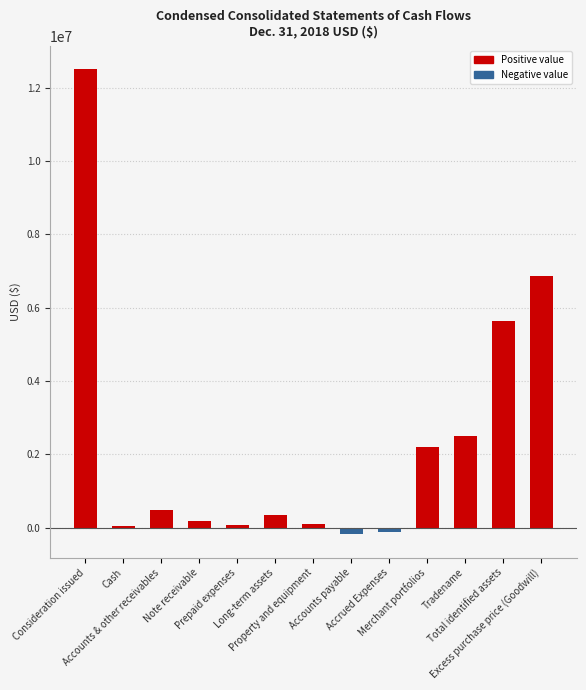

What is the average value?

2357060